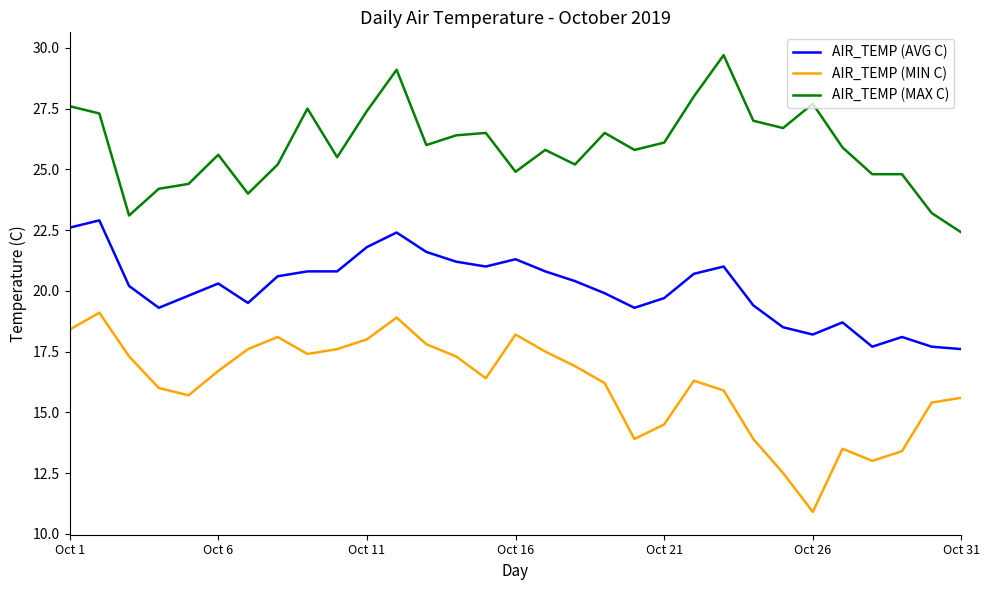

True or false: AIR_TEMP (MAX C) and AIR_TEMP (MIN C) cross at least once.

False